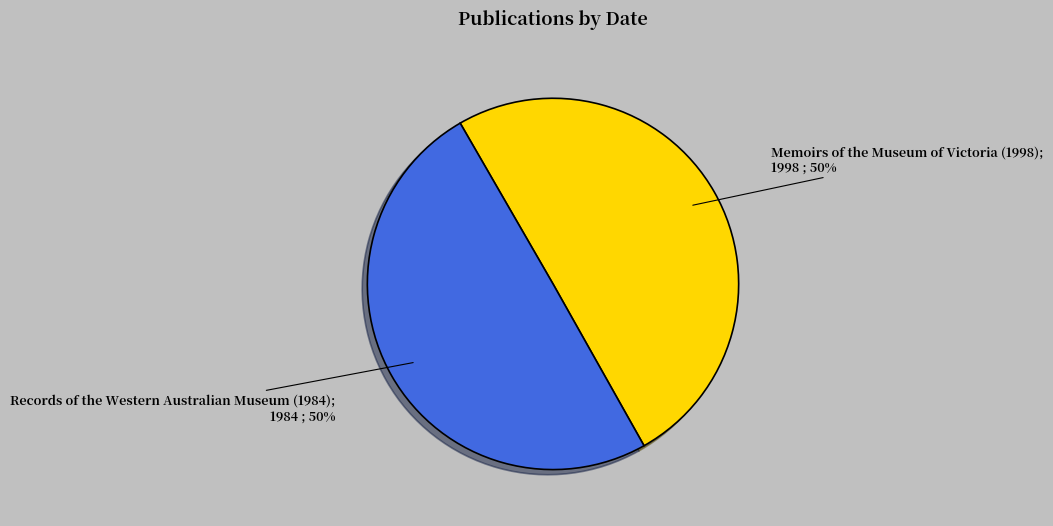

How many segments does this pie chart have?

2